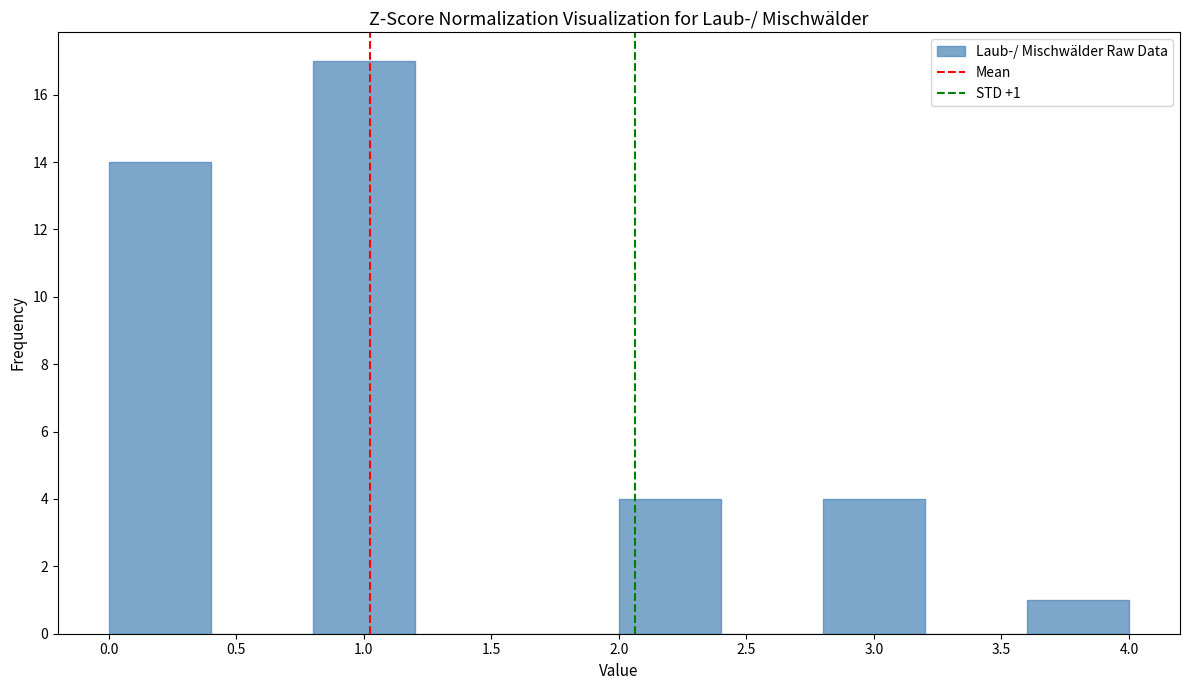

Which range on the x-axis has the tallest bar?

0.8 to 1.2